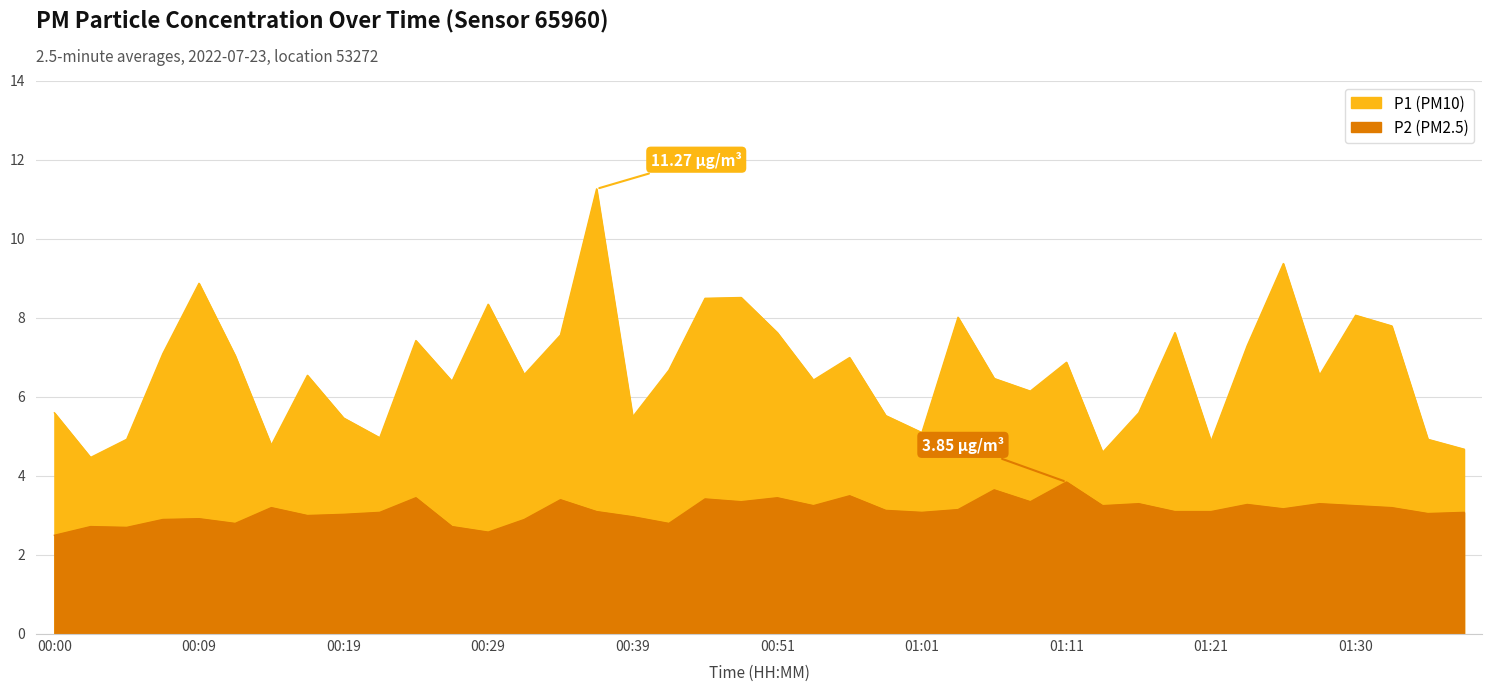

List the series in order of their peak value, lowest first.

P2, P1